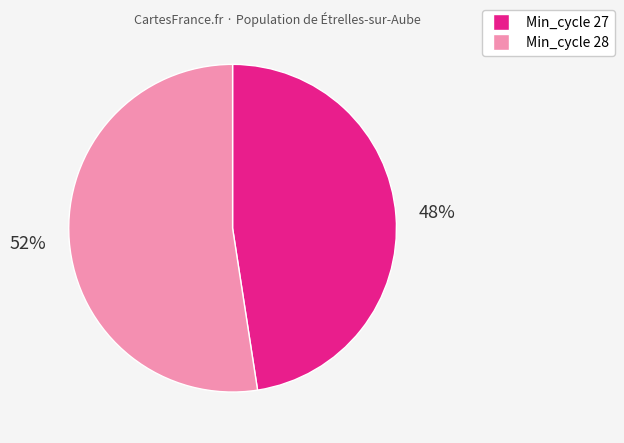

Is there any slice that represents more than half of the pie?

Yes